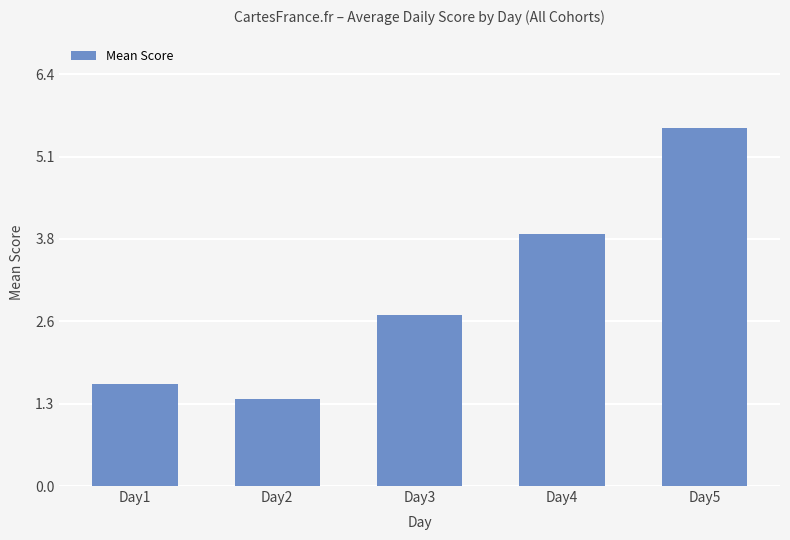

Which has a higher value, Day2 or Day5?

Day5